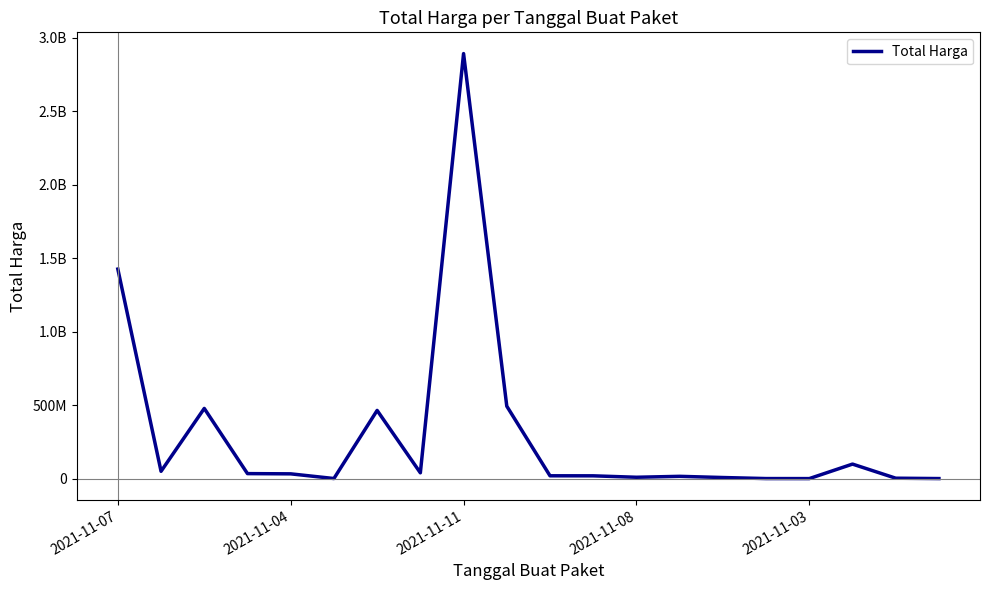

Rank the categories by value from highest to lowest.

8, 2021-11-07, 9, 2021-11-11, 6, 17, 2021-11-04, 7, 2021-11-08, 2021-11-03, 10, 11, 13, 12, 14, 18, 5, 15, 19, 16